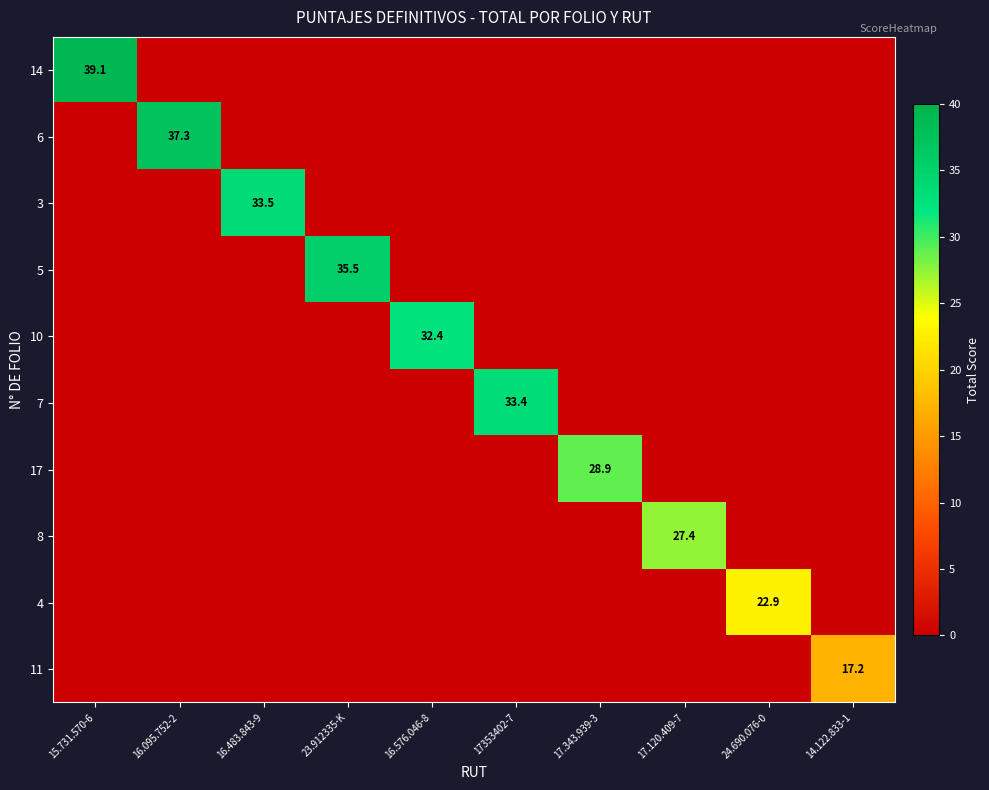

Which has a higher value, 23.912335-K or 17.343.939-3?

23.912335-K